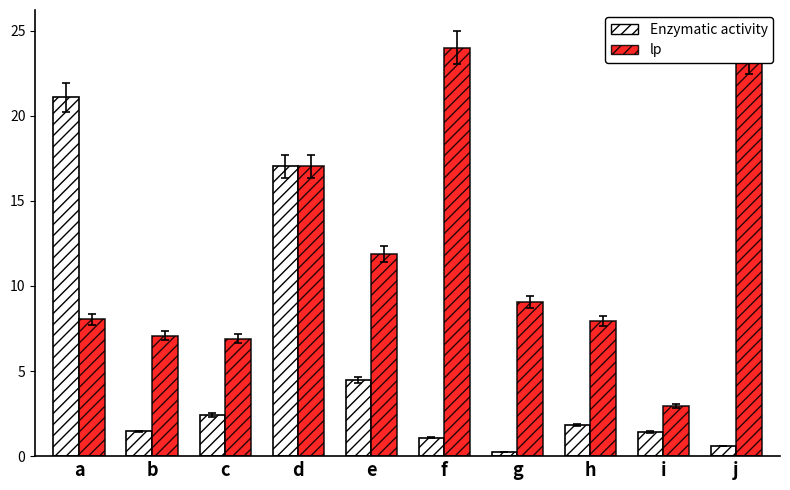

At how many categories does at least one series exceed 20?

3